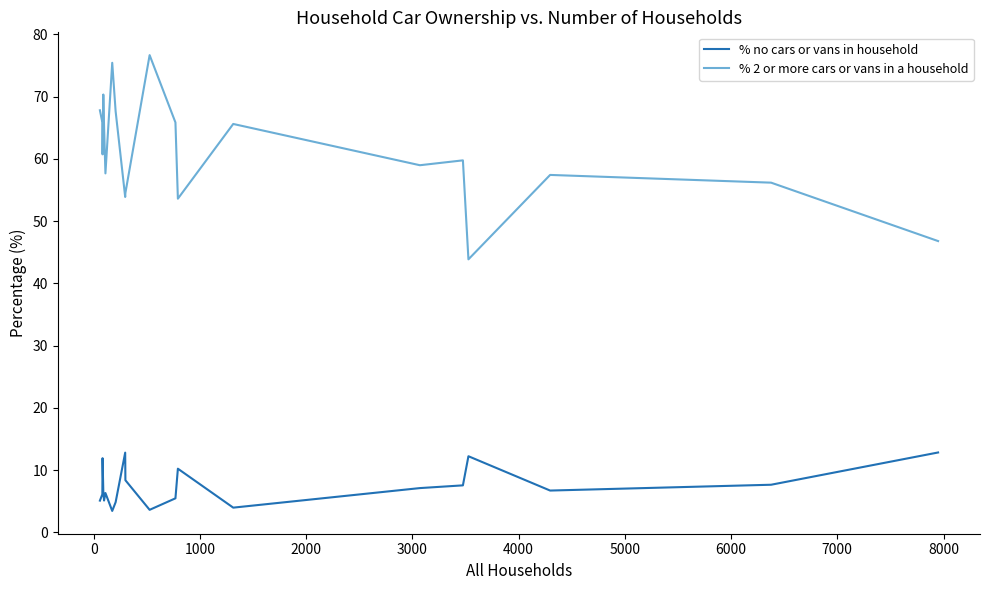

Which series has the largest total across all categories?

% 2 or more cars or vans in a household